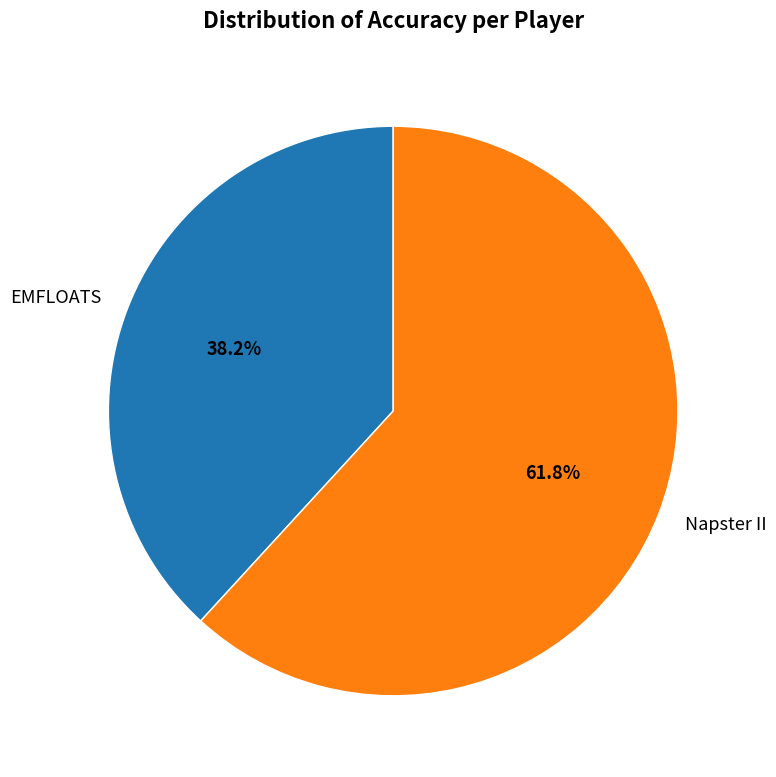

Approximately how many times larger is the value at Napster II compared to EMFLOATS?

1.6